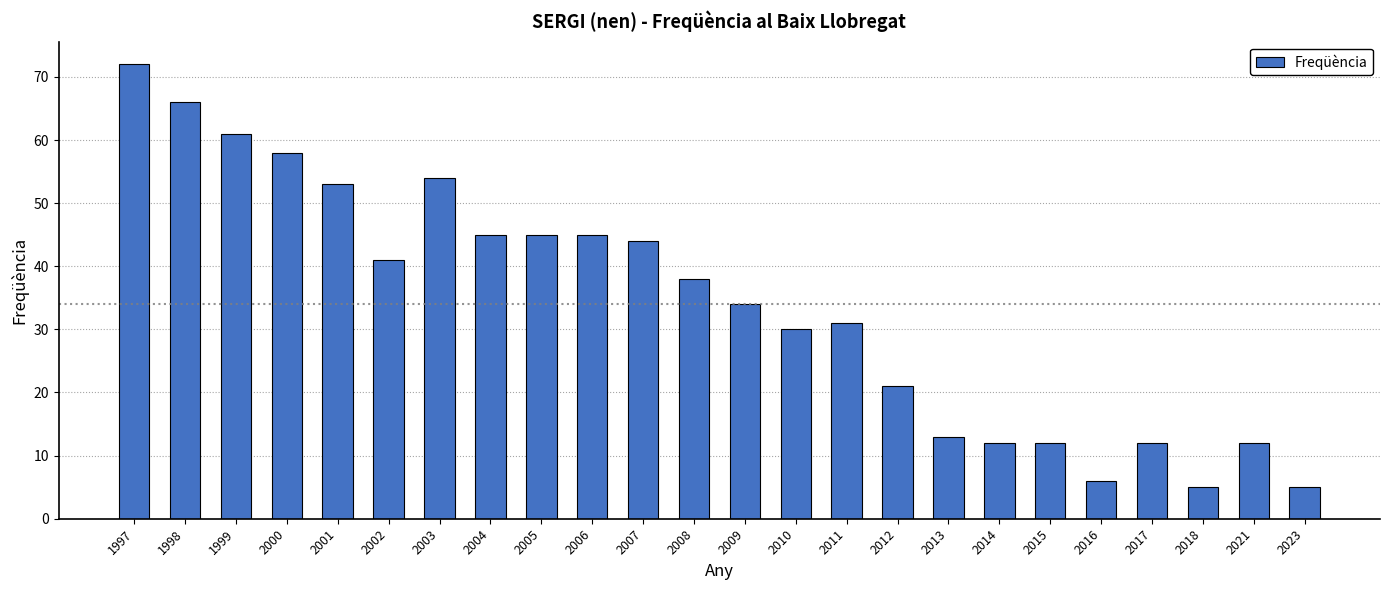

Reading left to right, list all the values displayed in this chart.

72	66	61	58	53	41	54	45	45	45	44	38	34	30	31	21	13	12	12	6	12	5	12	5